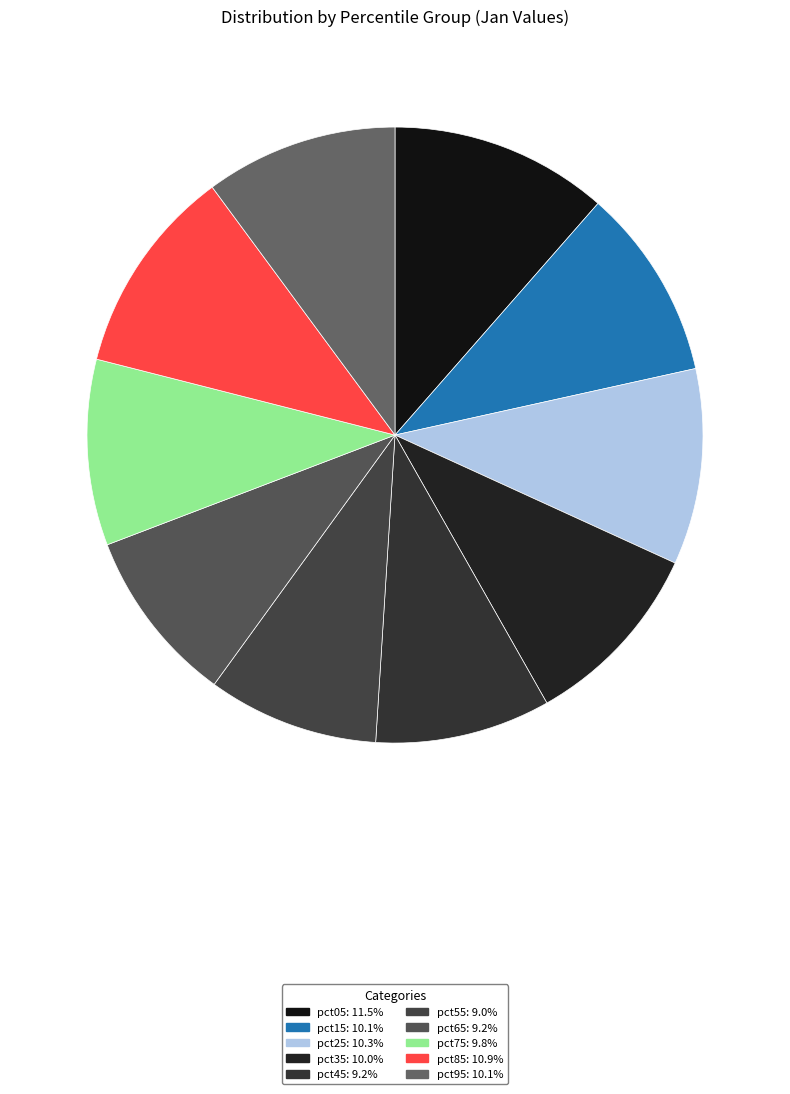

Which category has the biggest portion of the pie?

pct05